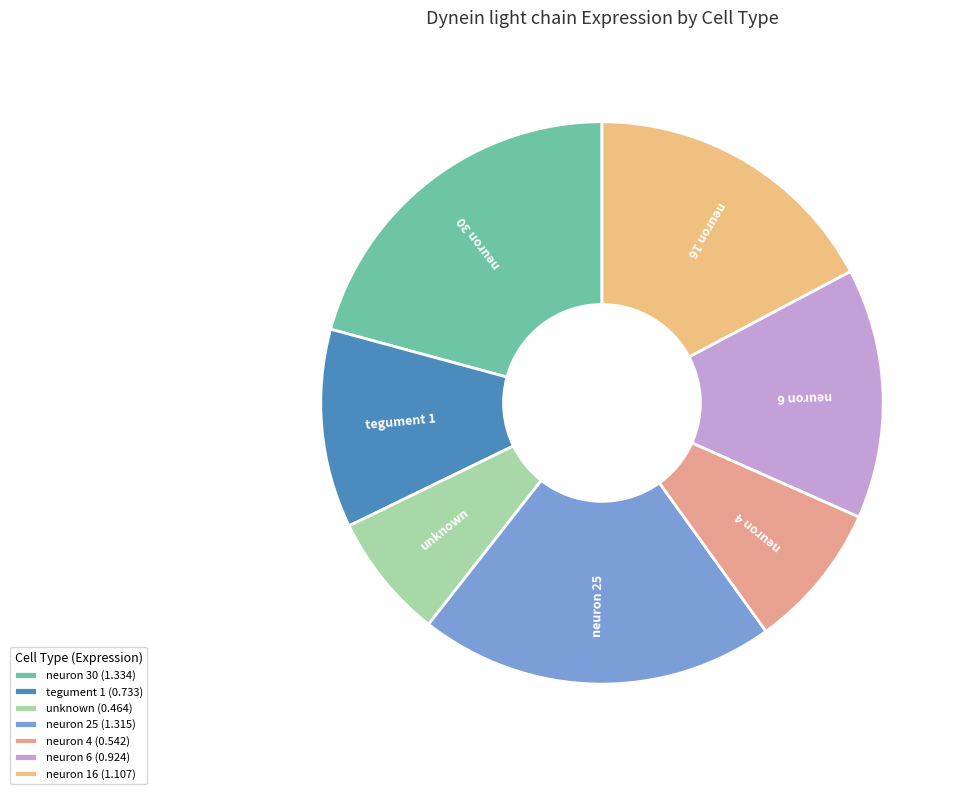

Between neuron 6 and neuron 25, which is larger?

neuron 25